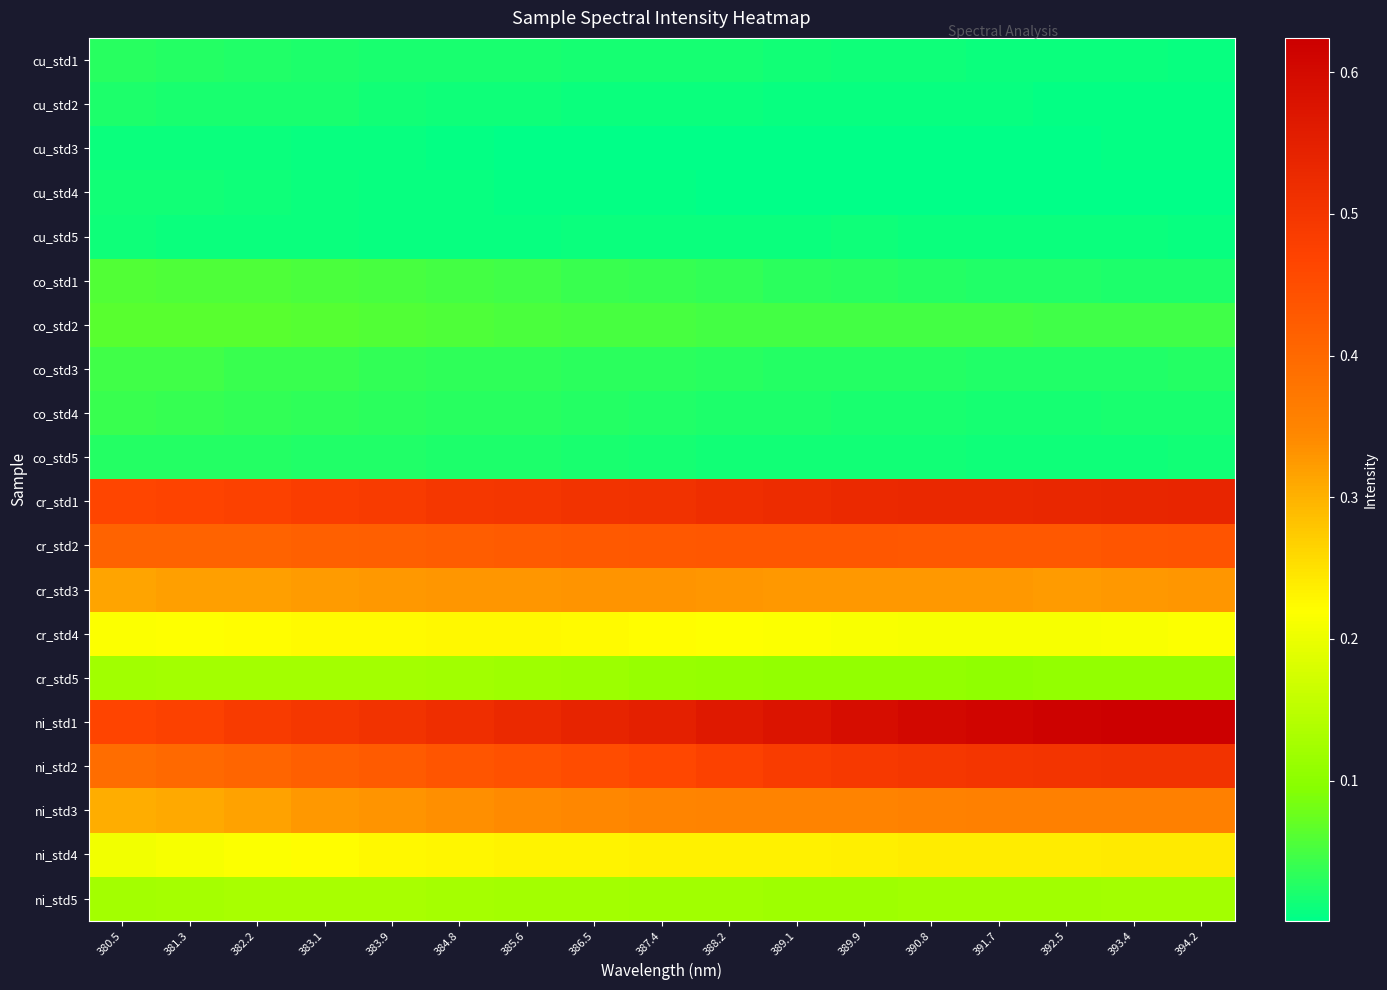

At which category does the chart reach its peak across all series?

394.2